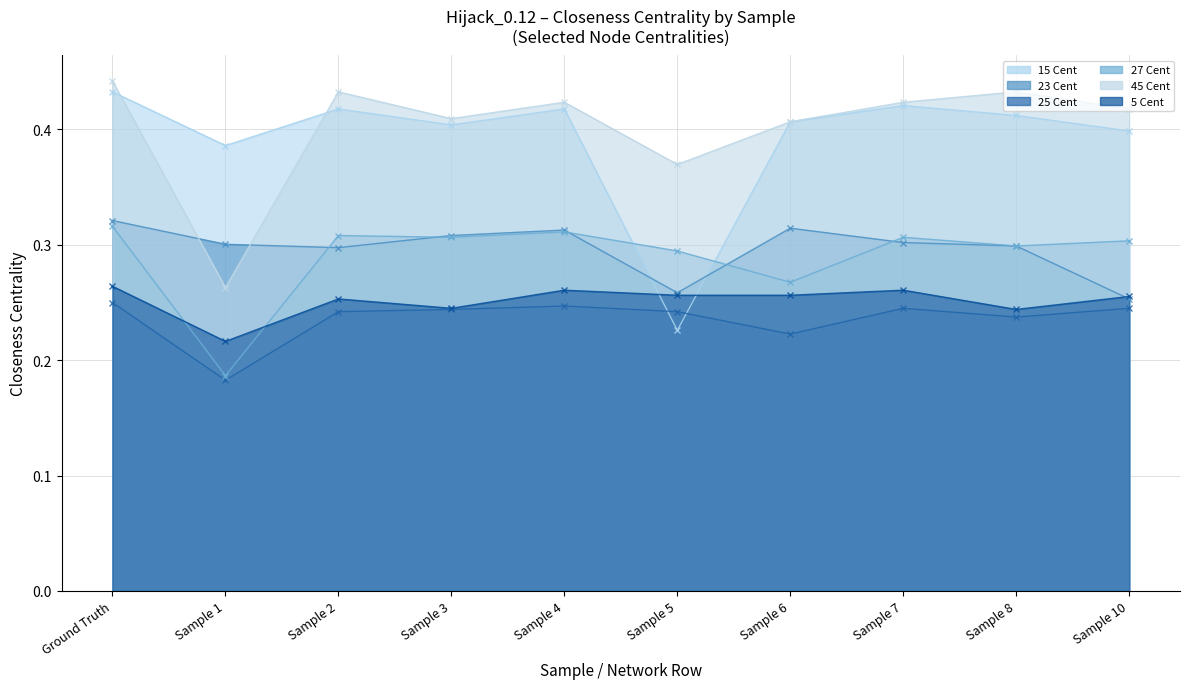

Is it true that 23 Cent equals 0.3 at Sample 10?

True